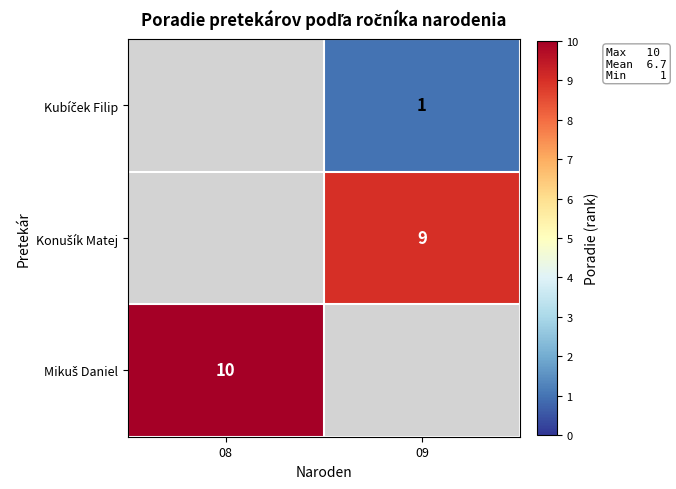

Count the number of data series in this chart.

3